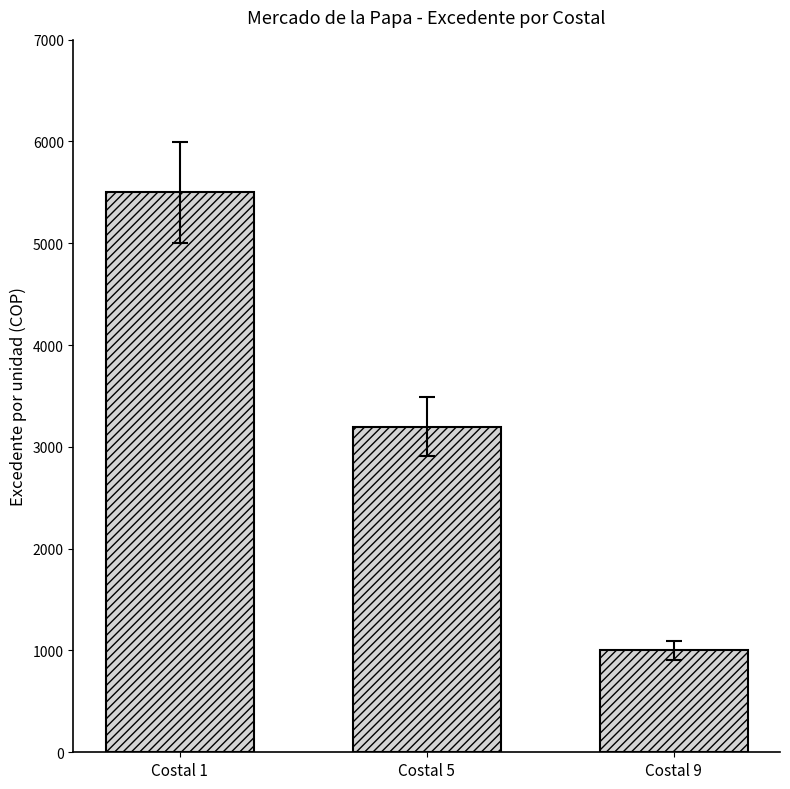

Between Costal 5 and Costal 9, which is larger?

Costal 5